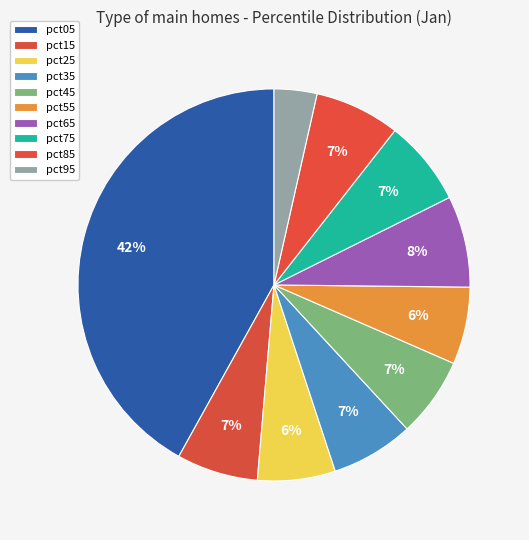

To the nearest percent, what is the average slice percentage?

10%